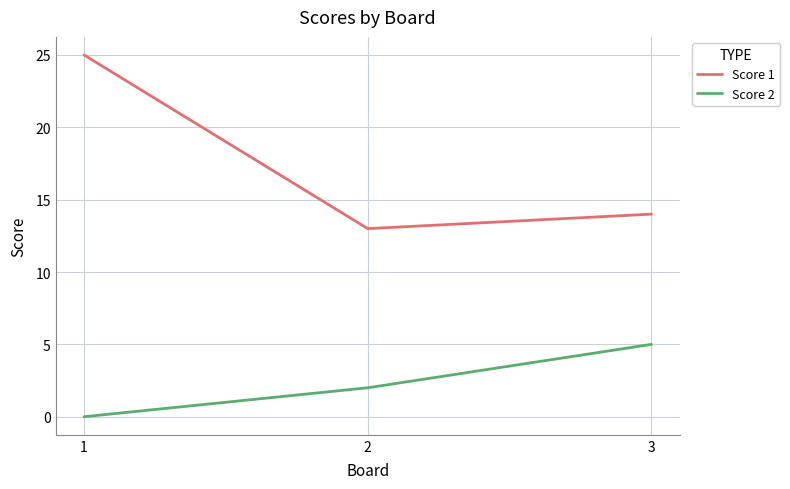

What is the greatest value displayed?

25